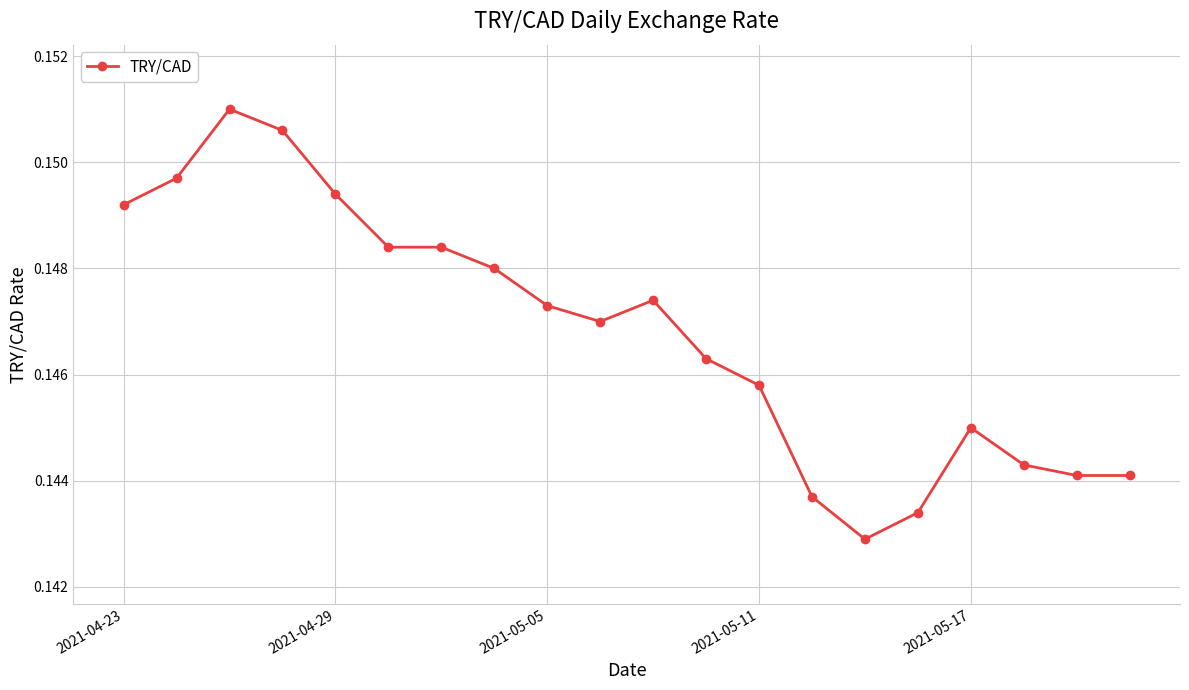

True or false: the data has more than 0 interior local peaks.

True